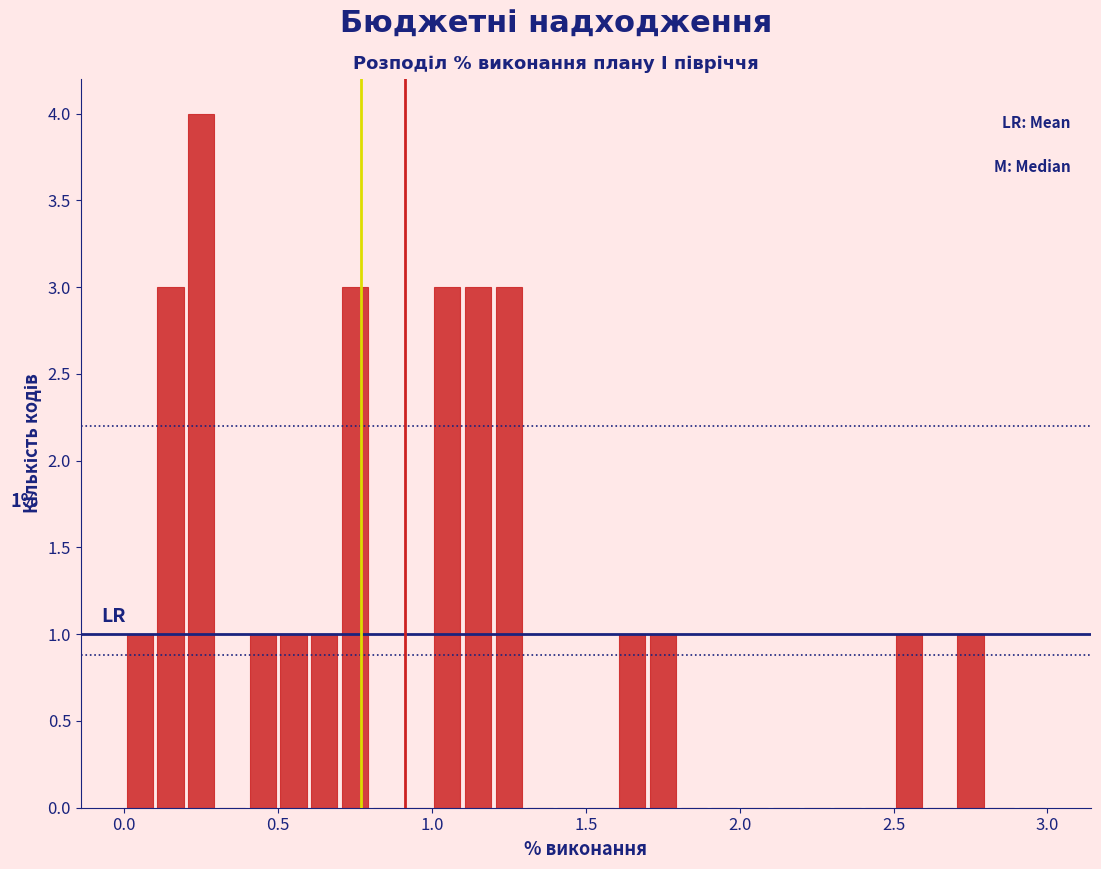

Read against the x-axis, roughly where is the centre of the tallest bar?

0.25